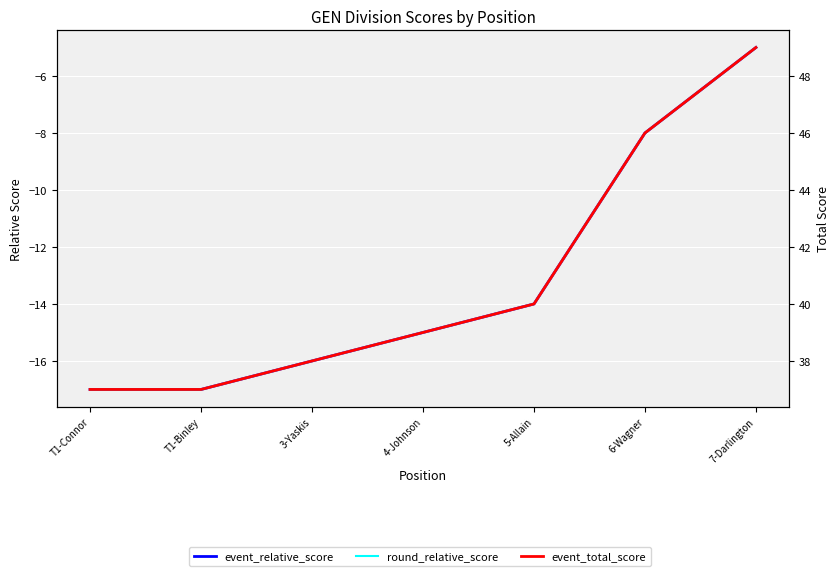

What is the difference between the maximum and second lowest values in the round_relative_score series?

12